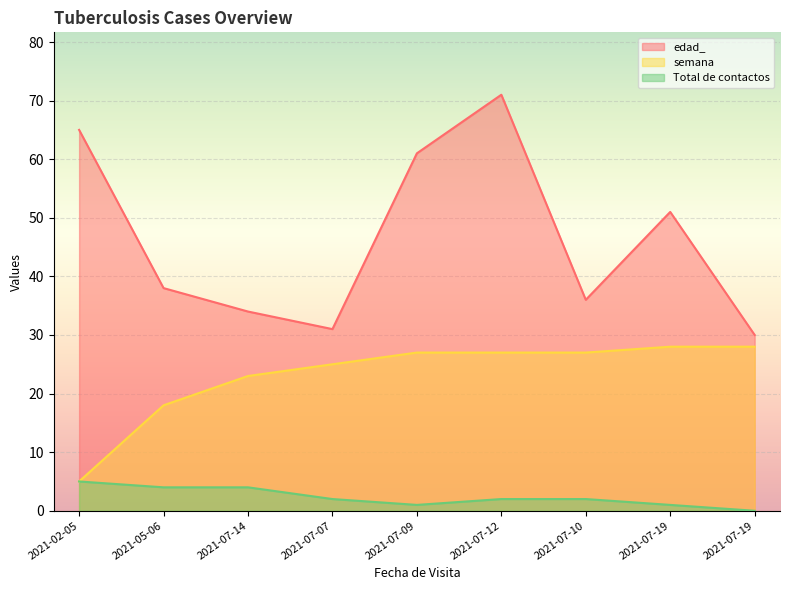

Rank the series by their maximum value, from lowest to highest.

Total de contactos, semana, edad_